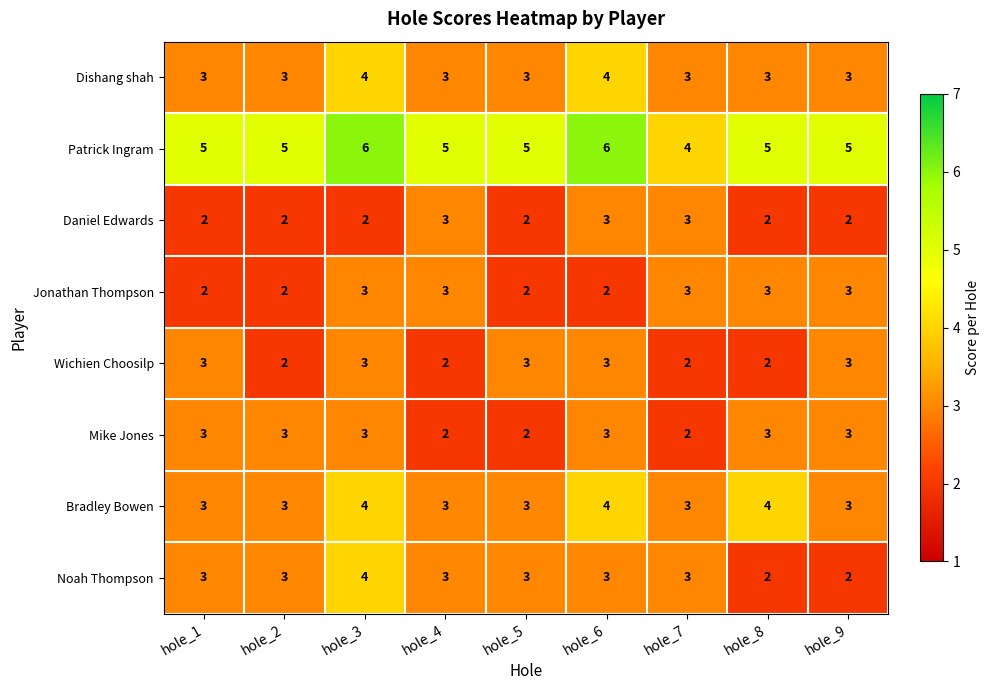

The value of Wichien Choosilp at hole_3 is 3. True or false?

True